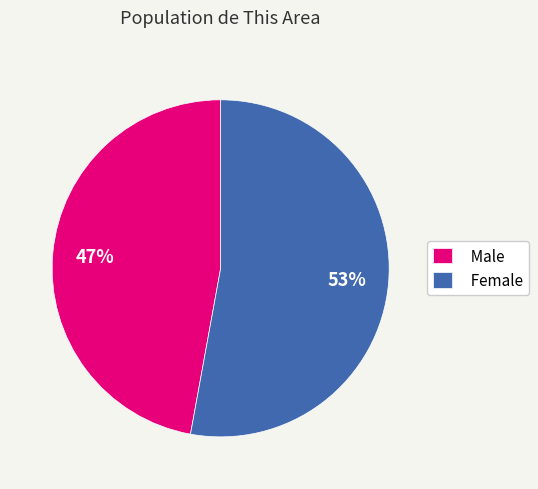

Do Male and Female together represent more than half of the pie?

Yes